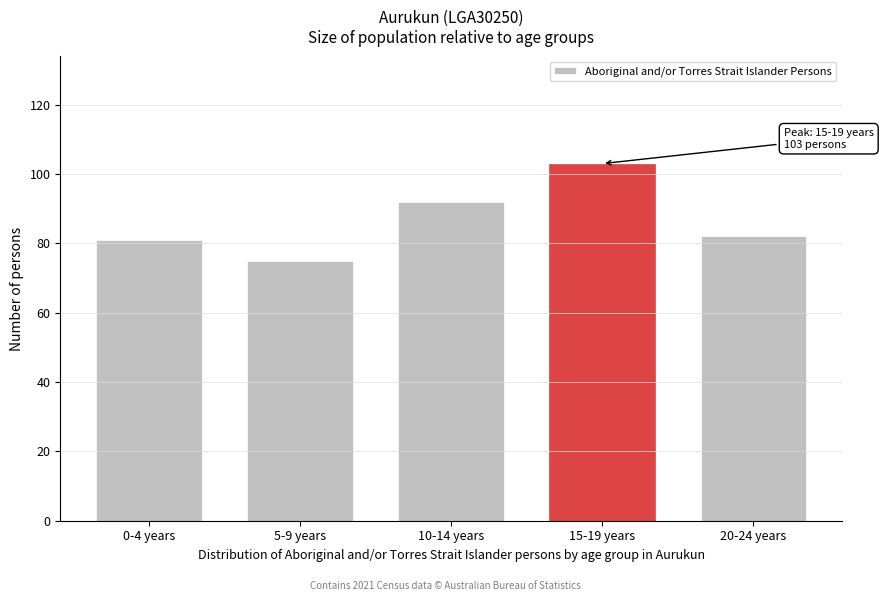

Reading left to right, extract all data points from this chart.

0-4 years=81	5-9 years=75	10-14 years=92	15-19 years=103	20-24 years=82